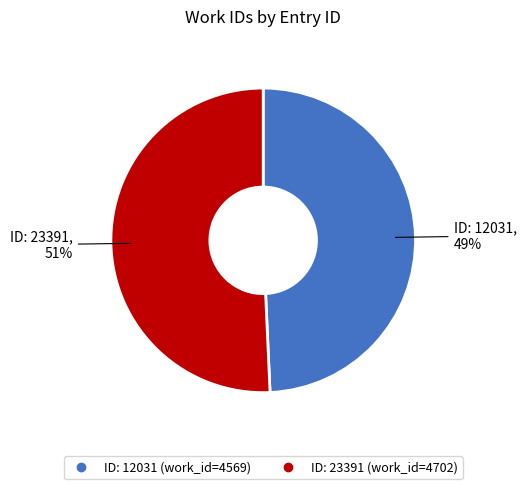

How many slices are in this pie chart?

2